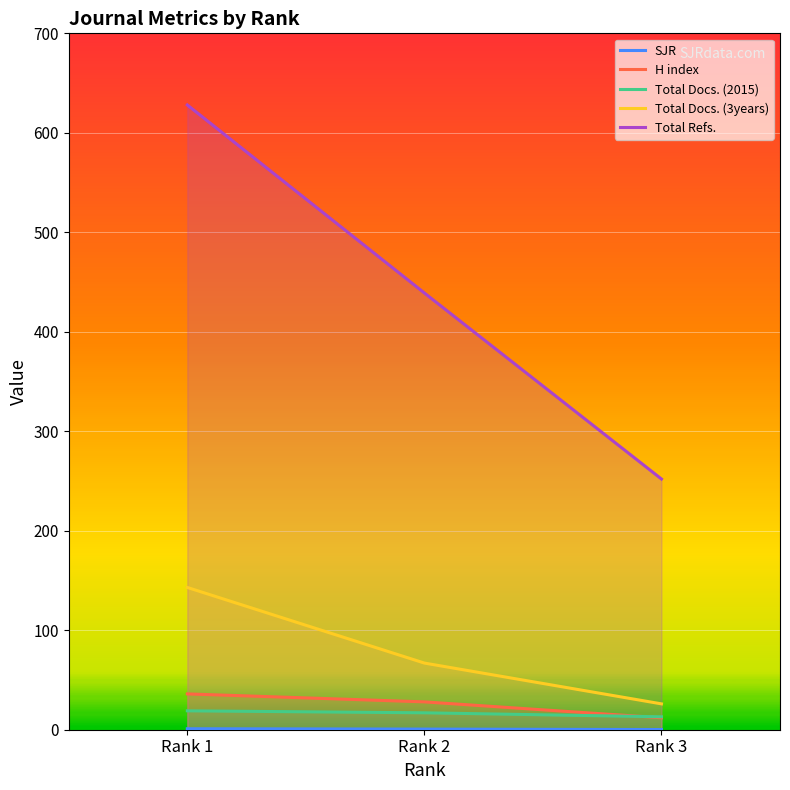

Reading left to right, transcribe all the data shown in this chart.

SJR: Rank 1=1.0	Rank 2=0.6	Rank 3=0.2
H index: Rank 1=36.0	Rank 2=28.0	Rank 3=12.0
Total Docs. (2015): Rank 1=19.0	Rank 2=17.0	Rank 3=13.0
Total Docs. (3years): Rank 1=143.0	Rank 2=67.0	Rank 3=26.0
Total Refs.: Rank 1=628.0	Rank 2=439.0	Rank 3=252.0